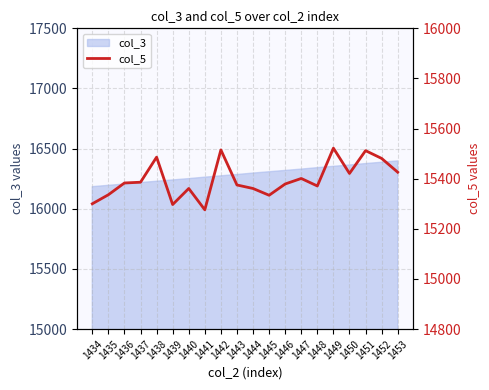

What is the lowest value of the col_3 series?

16184